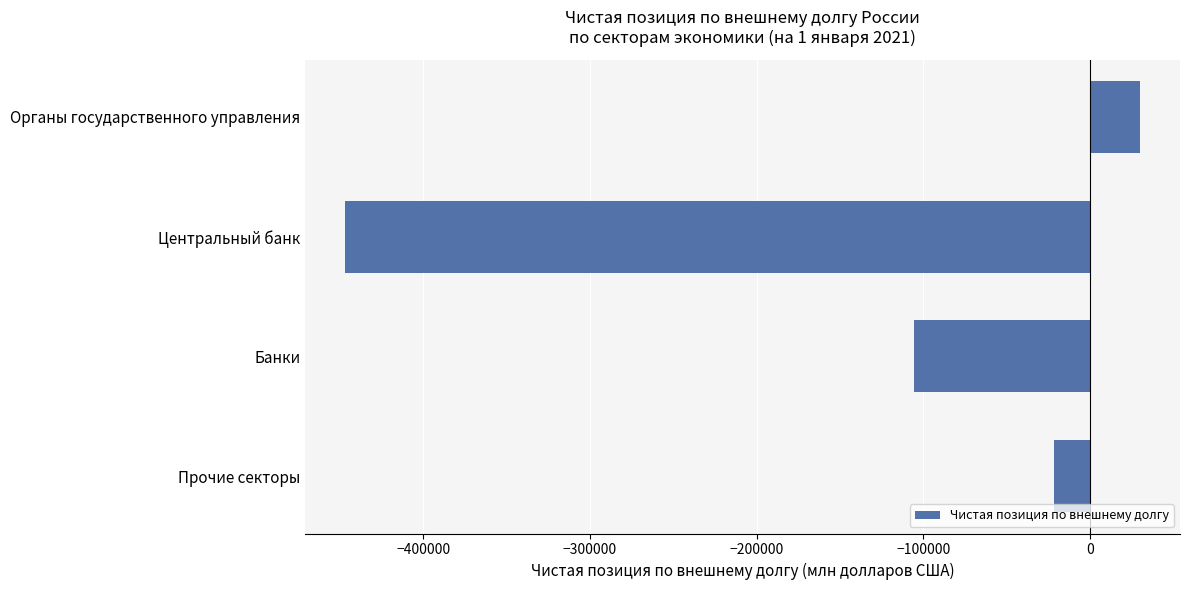

Which label corresponds to the smallest value in the chart?

Центральный банк